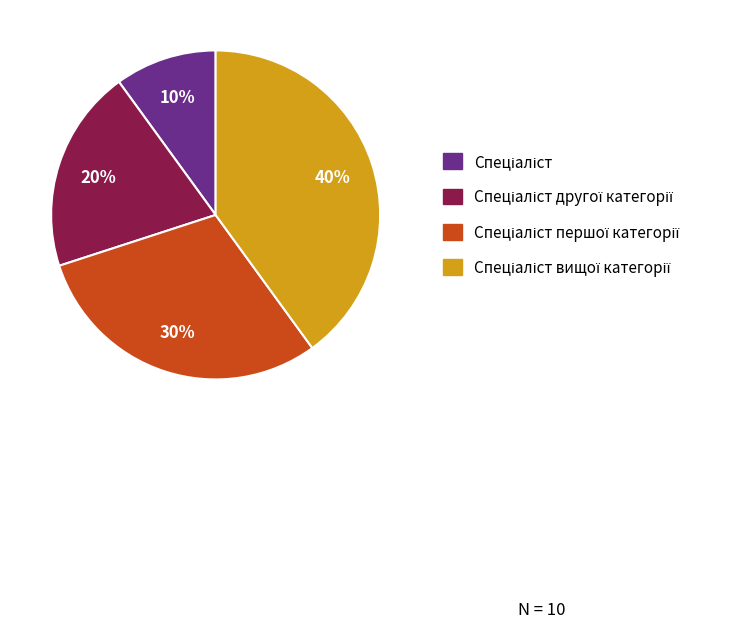

How many segments does this pie chart have?

4